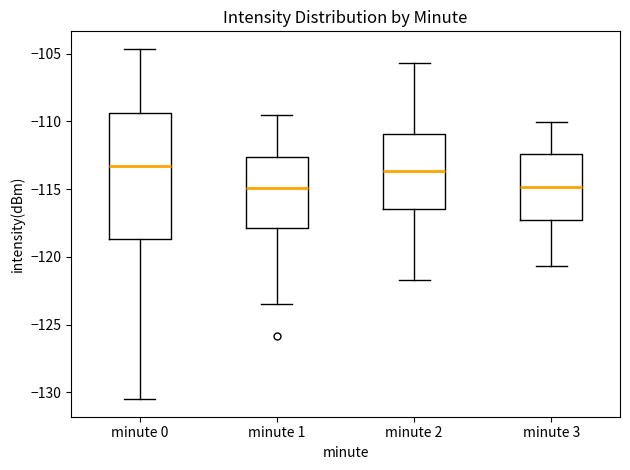

Reading left to right, transcribe this box plot: for each box, give where its median line is, the range the box spans, and where its two whiskers end, as read against the y-axis. The values are not printed on the chart, so give them approximately, as read against the axis.

minute 0: median -113.5, box -118.5 to -109.5, whiskers -130.5 to -104.5
minute 1: median -115.0, box -118.0 to -112.5, whiskers -123.5 to -109.5
minute 2: median -113.5, box -116.5 to -111.0, whiskers -121.5 to -105.5
minute 3: median -115.0, box -117.5 to -112.5, whiskers -120.5 to -110.0